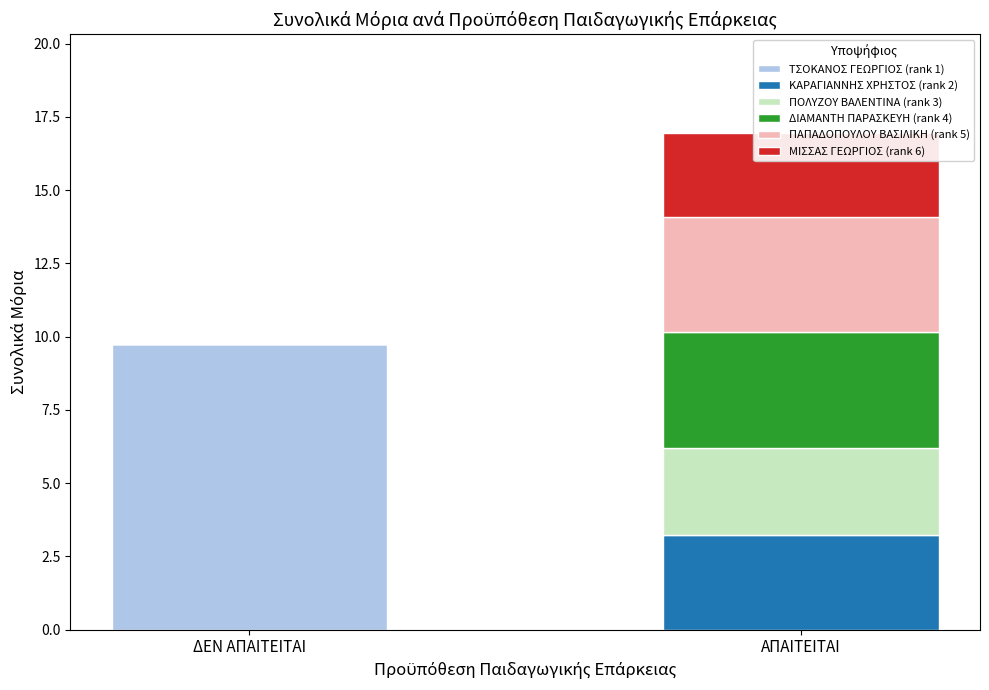

How many ΠΑΠΑΔΟΠΟΥΛΟΥ ΒΑΣΙΛΙΚΗ (rank 5) values are between 0 and 3?

1